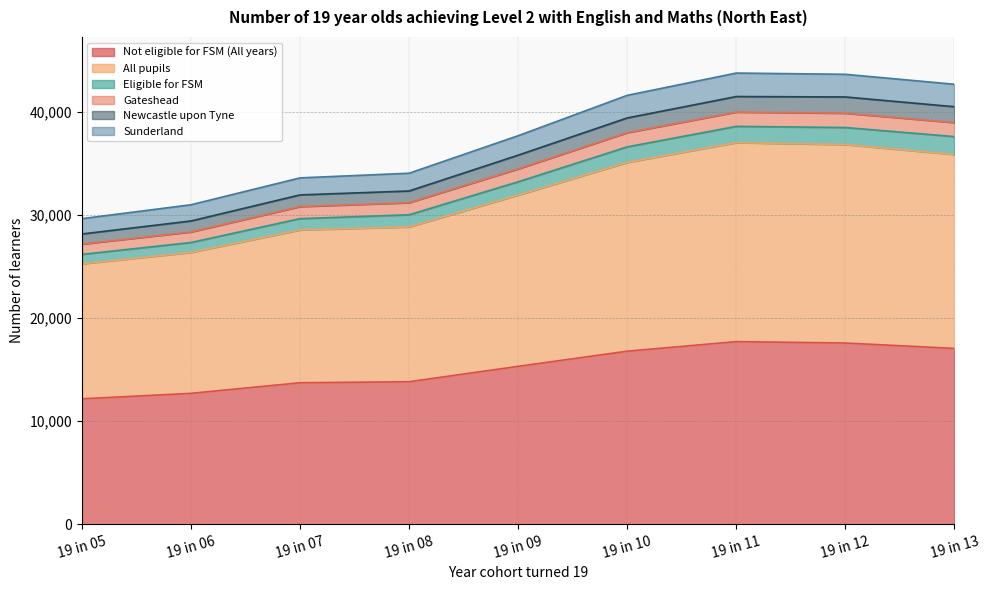

Where is the first local maximum for Newcastle upon Tyne?

19 in 11